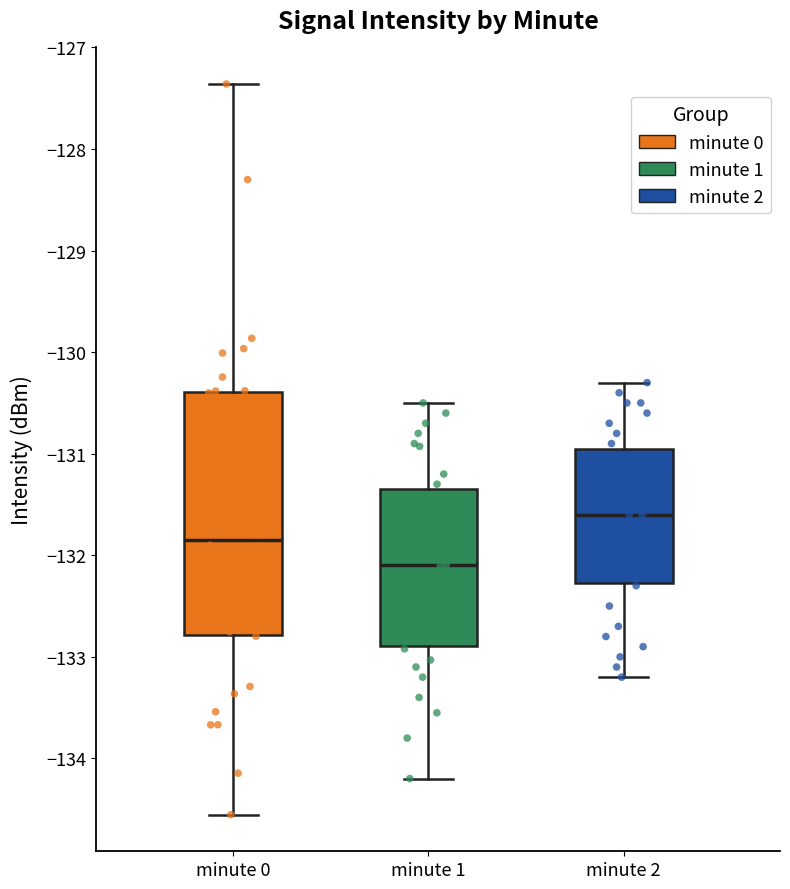

Which box's median line is the lowest?

minute 1